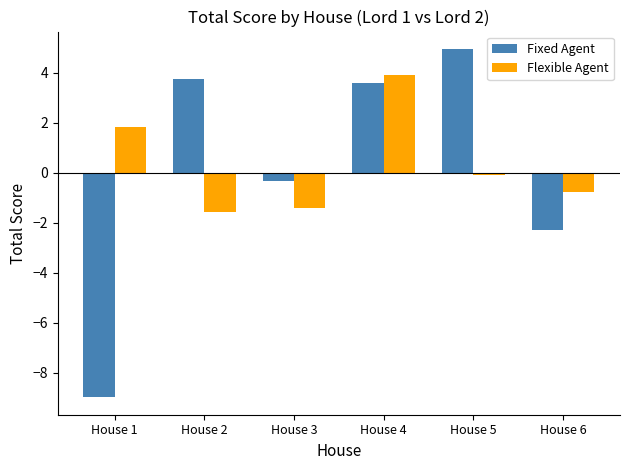

Which series has the largest range (max minus min)?

Fixed Agent